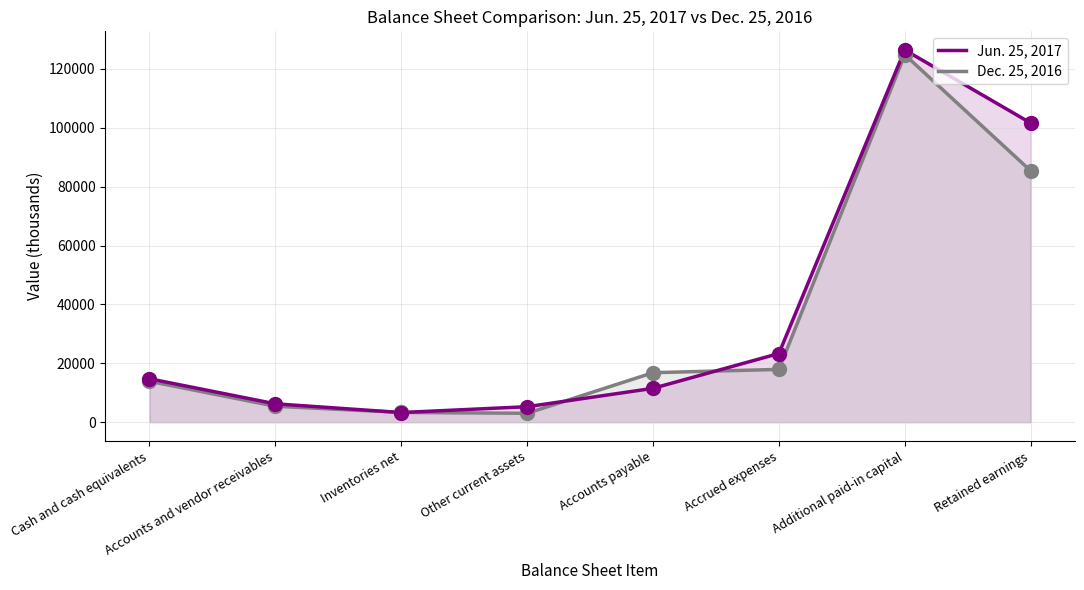

What are all the series names shown in the legend?

Jun. 25, 2017, Dec. 25, 2016